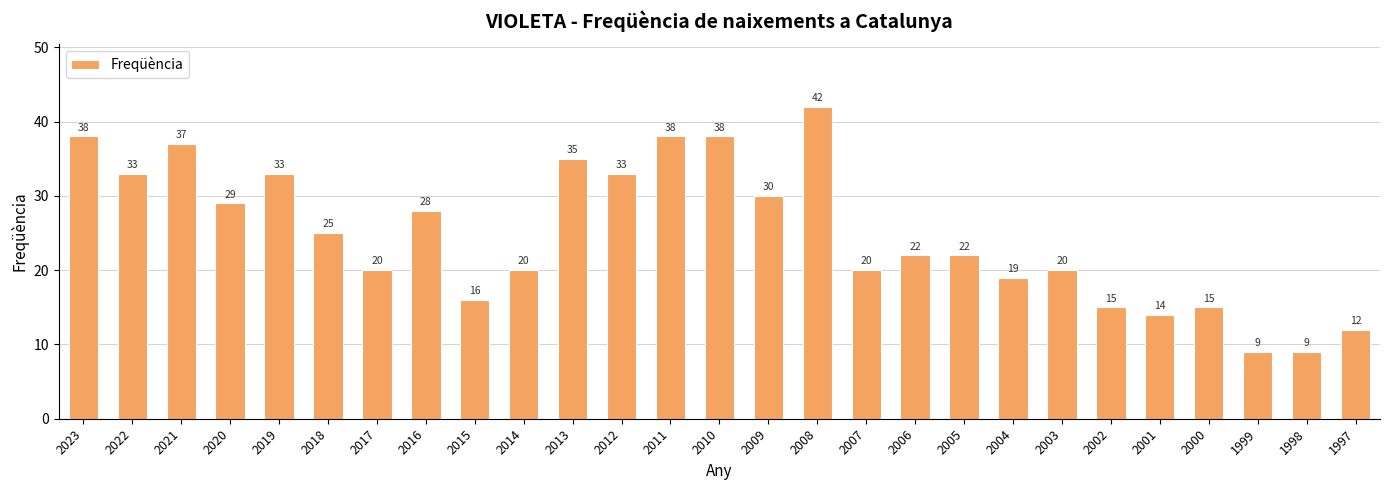

What is the difference between the second highest and second lowest values?

29